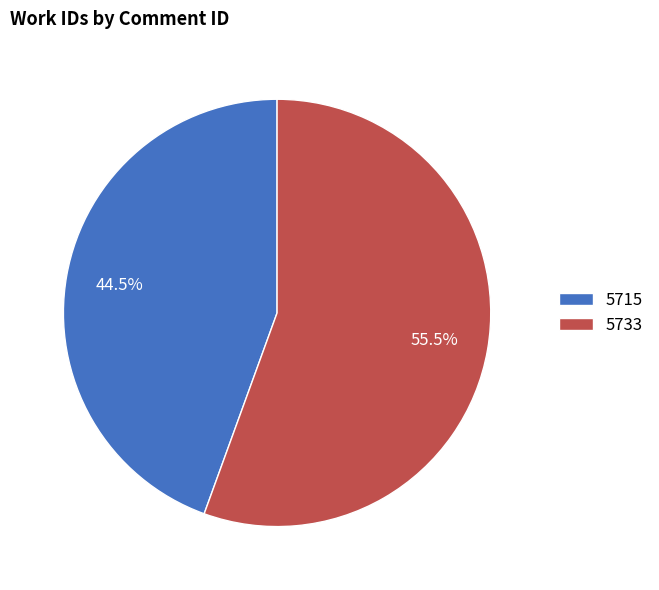

True or false: 5733 accounts for 47% of the total.

False